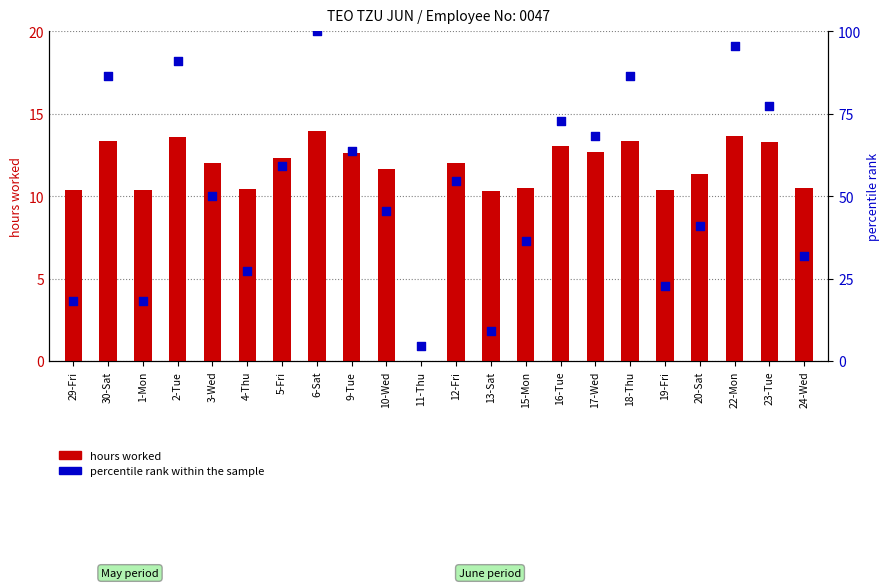

Which series has the largest total across all categories?

percentile rank within the sample